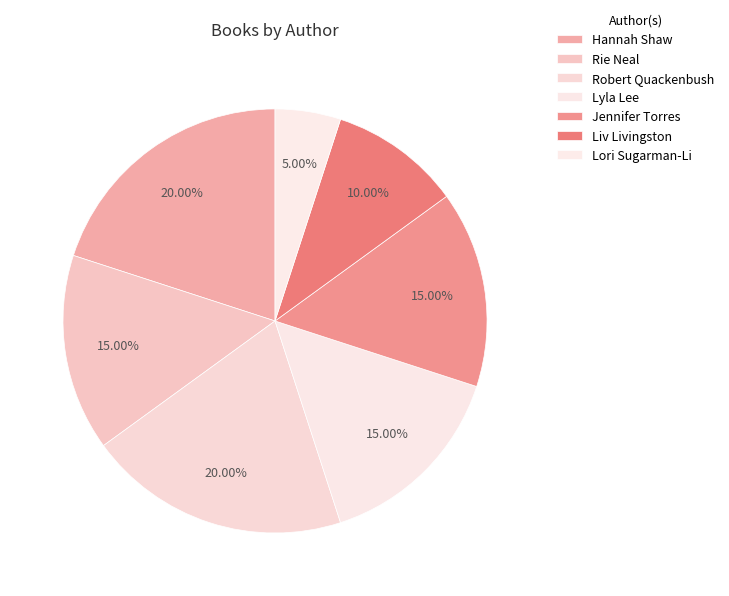

Is the sum of Liv Livingston and Hannah Shaw greater than half?

No